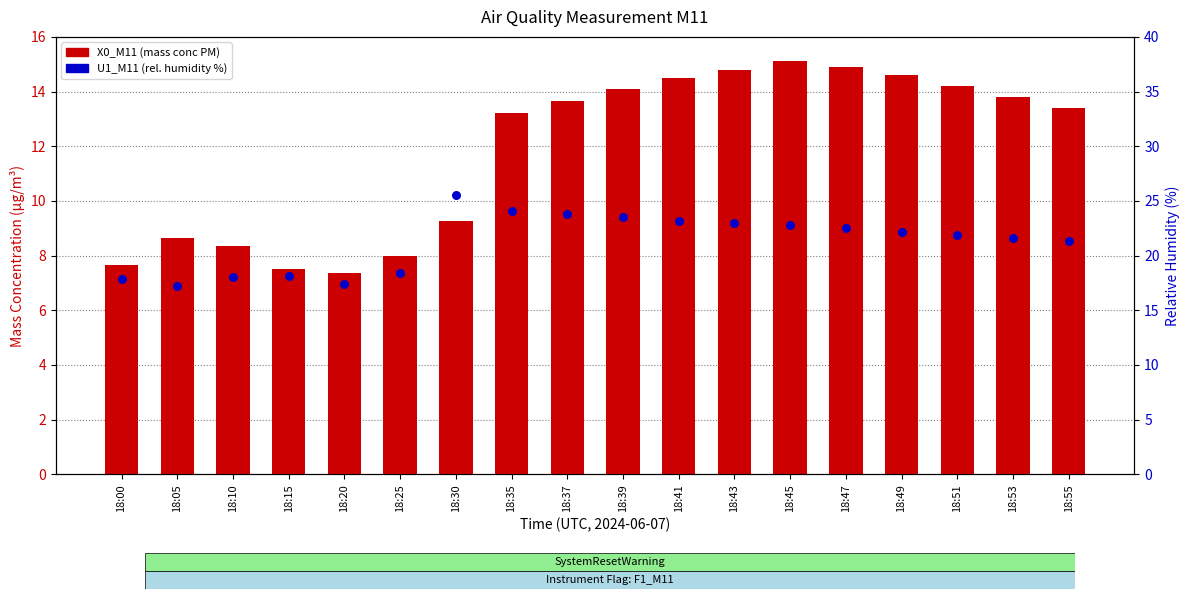

Which series contains the highest Y value?

U1_M11 (rel. humidity %)